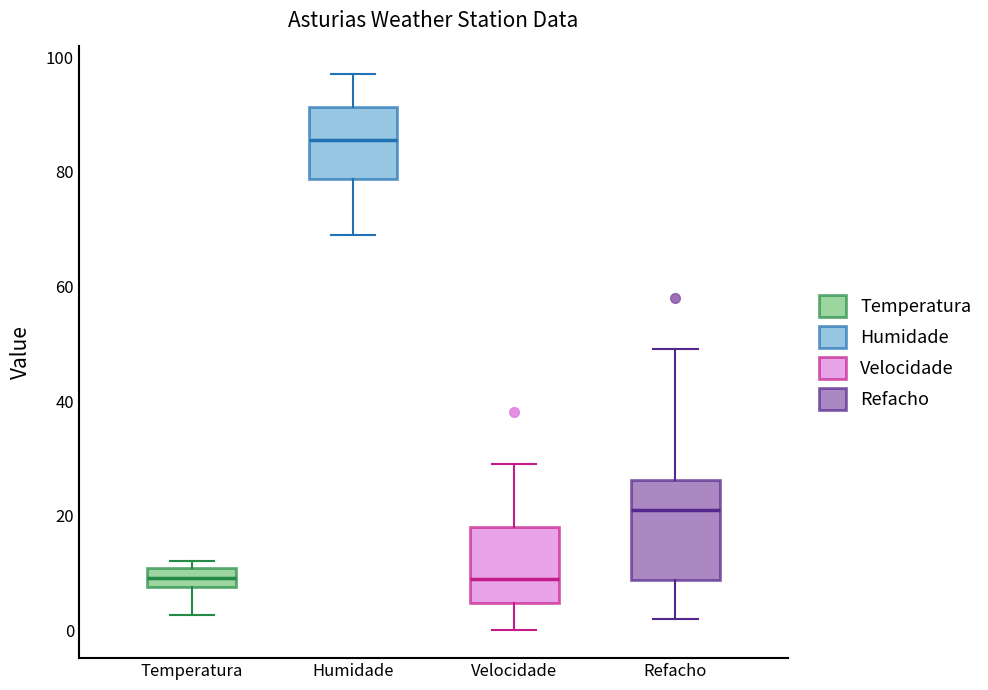

Reading left to right, transcribe this box plot: for each box, give where its median line is, the range the box spans, and where its two whiskers end, as read against the y-axis. The values are not printed on the chart, so give them approximately, as read against the axis.

Temperatura: median 10 (inside the box), box 8 to 10, whiskers 2 to 12
Humidade: median 86, box 78 to 92, whiskers 70 to 98
Velocidade: median 10, box 4 to 18, whiskers 0 to 30
Refacho: median 22, box 8 to 26, whiskers 2 to 50